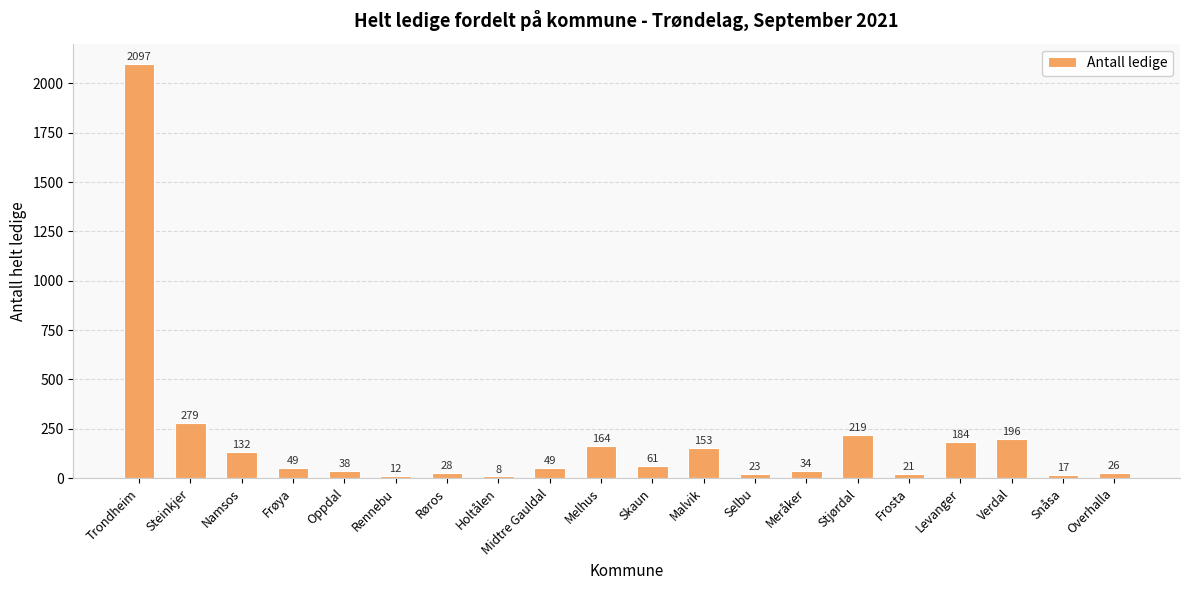

Reading right to left, list all the values displayed in this chart.

Overhalla=26	Snåsa=17	Verdal=196	Levanger=184	Frosta=21	Stjørdal=219	Meråker=34	Selbu=23	Malvik=153	Skaun=61	Melhus=164	Midtre Gauldal=49	Holtålen=8	Røros=28	Rennebu=12	Oppdal=38	Frøya=49	Namsos=132	Steinkjer=279	Trondheim=2097